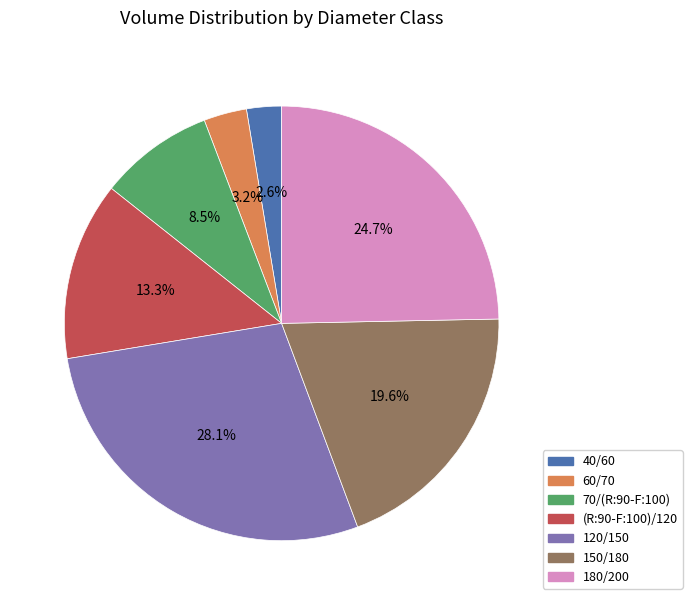

To the nearest percent, what percentage of the pie is (R:90-F:100)/120?

13%